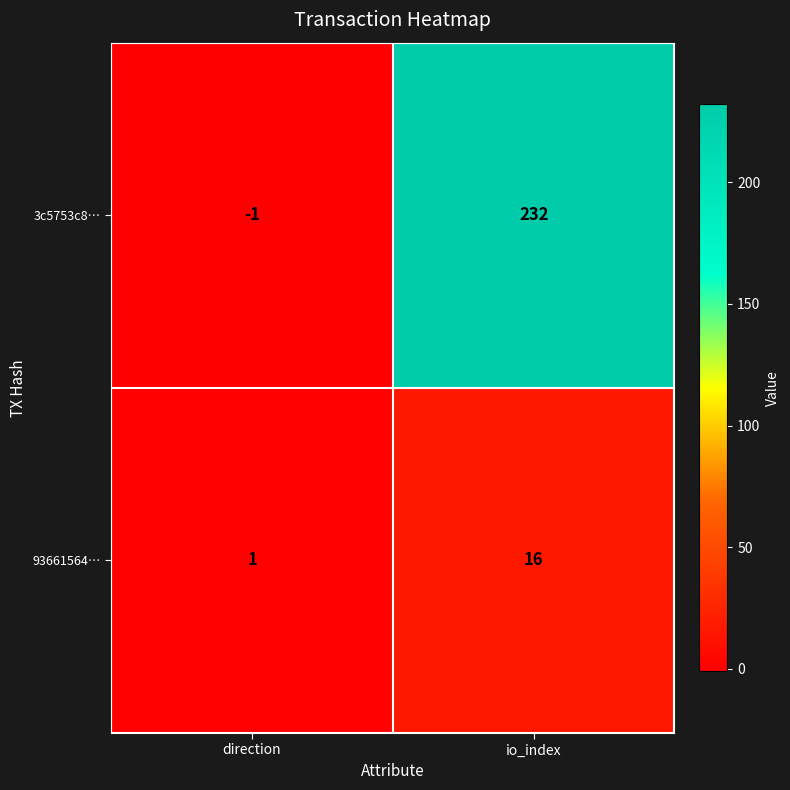

Which series changed the most between direction and io_index?

3c5753c8…